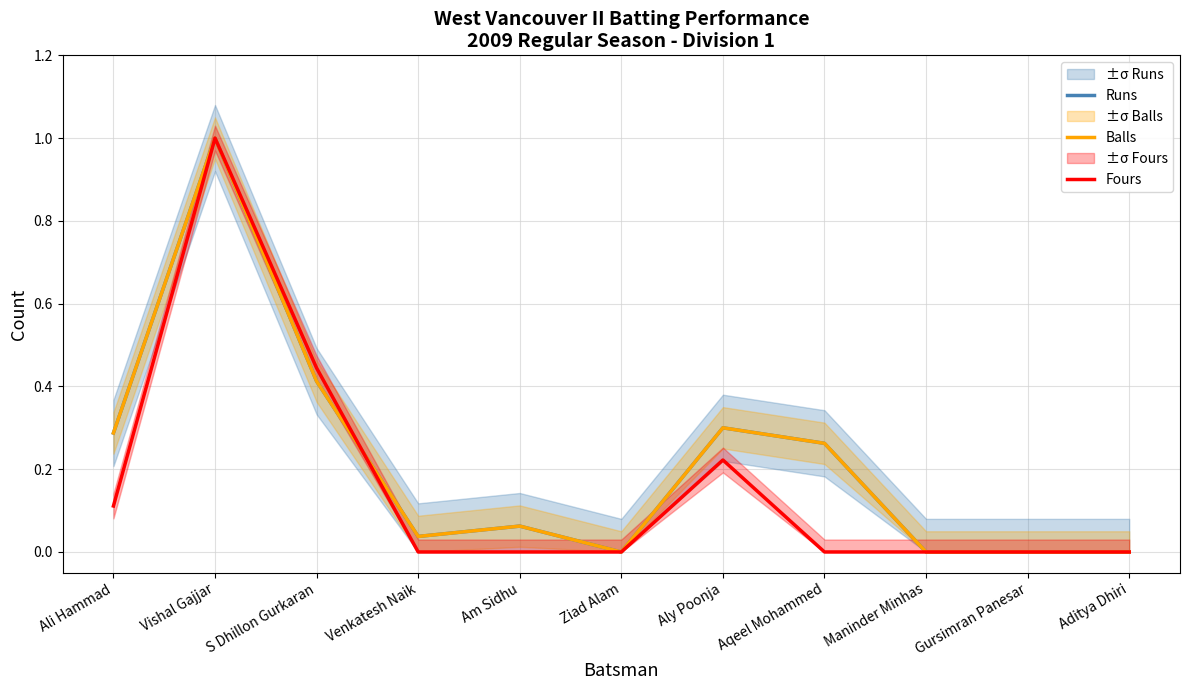

How many intersections are there between Balls and Fours?

1